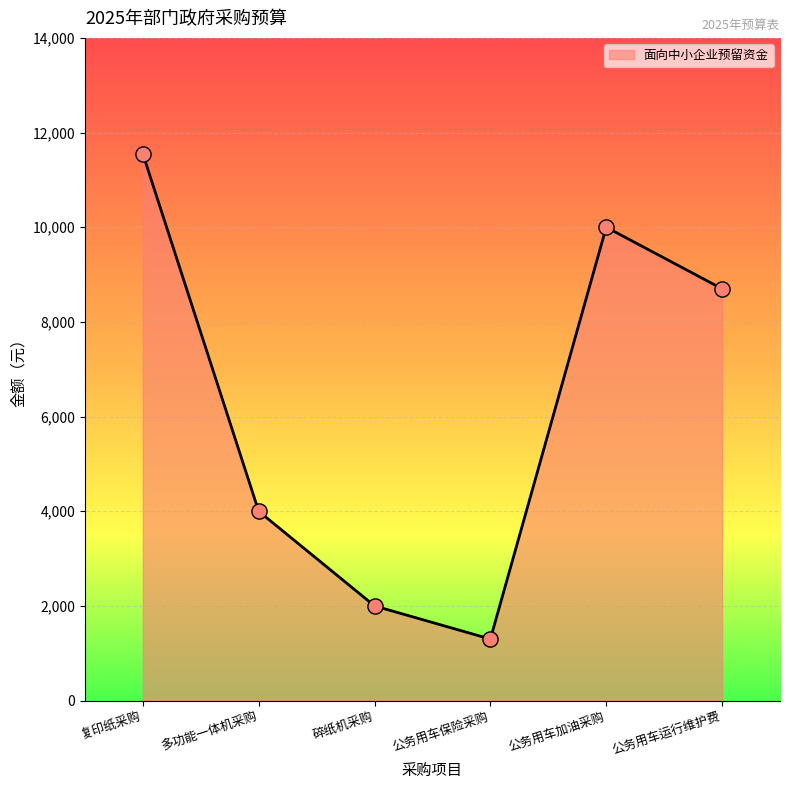

What is the change in value from 复印纸采购 to 多功能一体机采购?

-7550